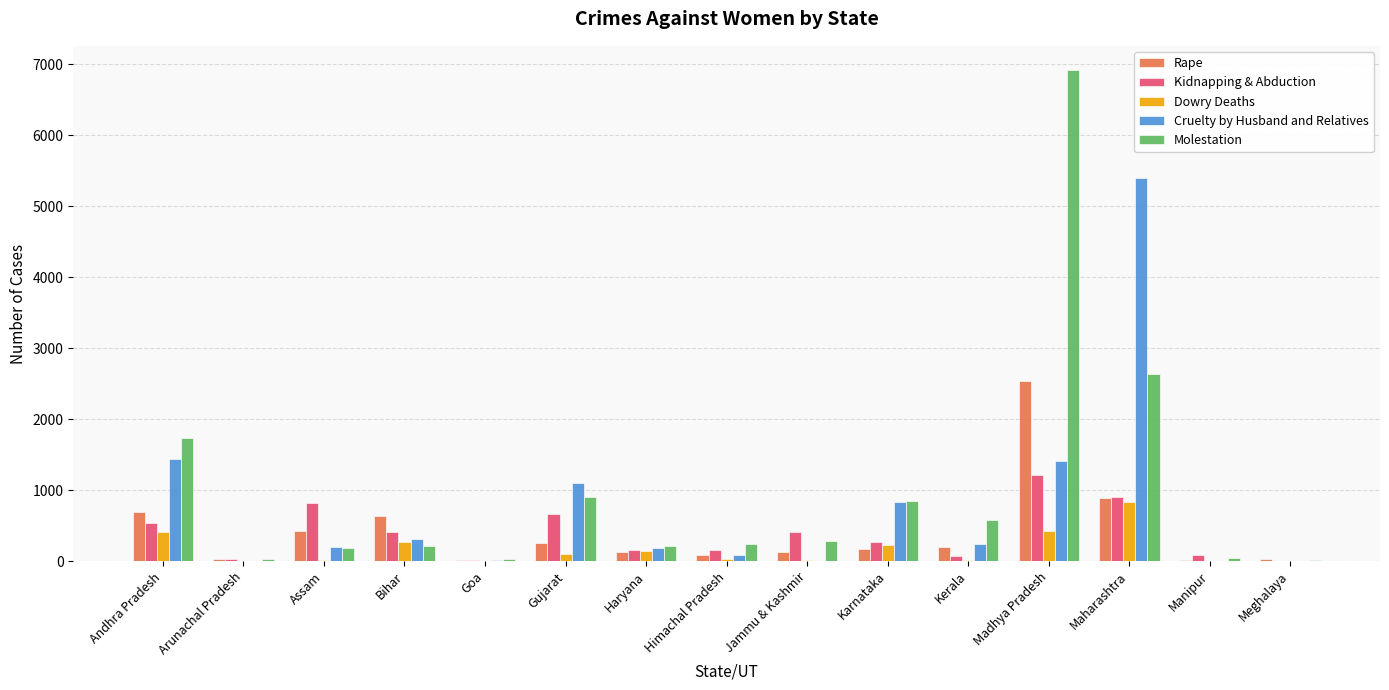

How many groups of bars are there?

15